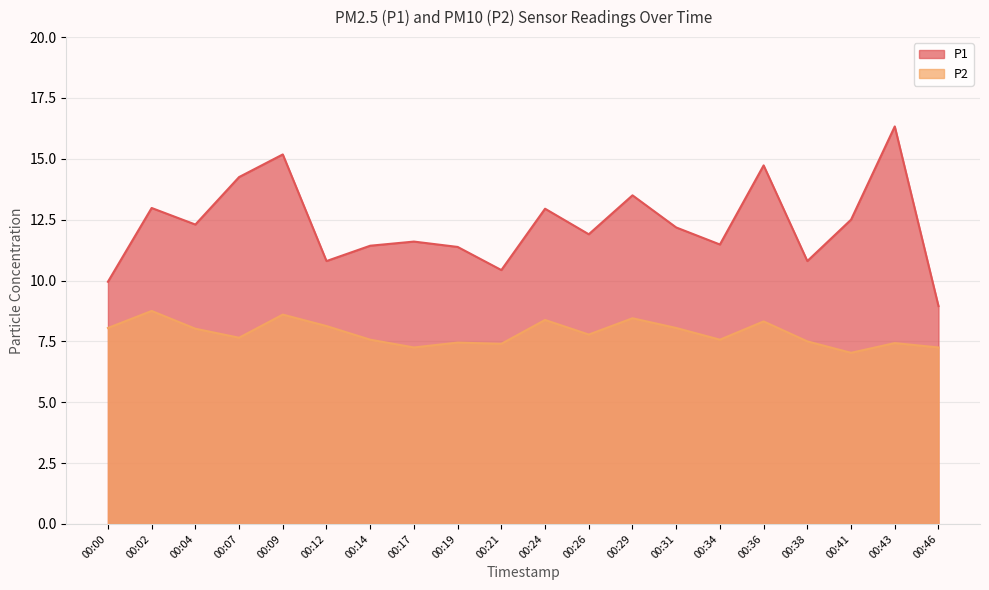

What is the total value across all series at 00:34?

19.1